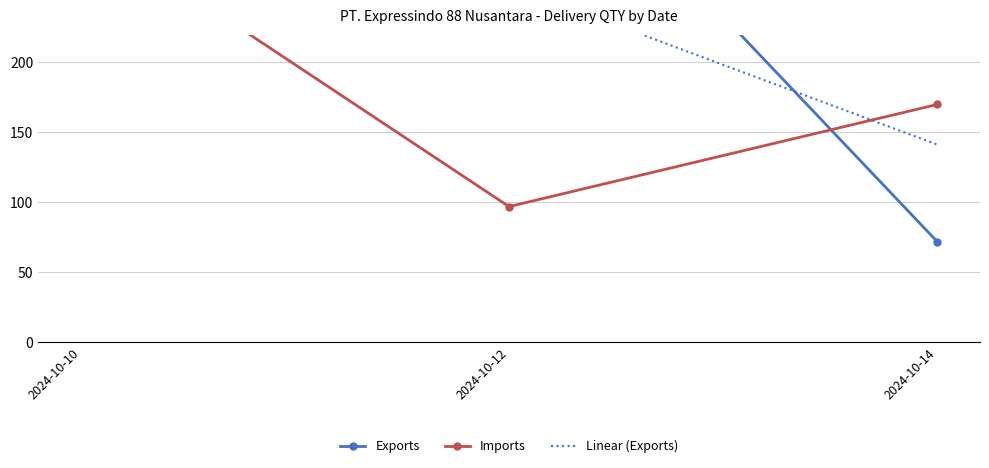

Reading right to left, list all the values displayed in this chart.

Exports: 72.0	394.0	300.0
Imports: 170.0	97.0	300.0
Linear (Exports): 141.3	255.3	369.3